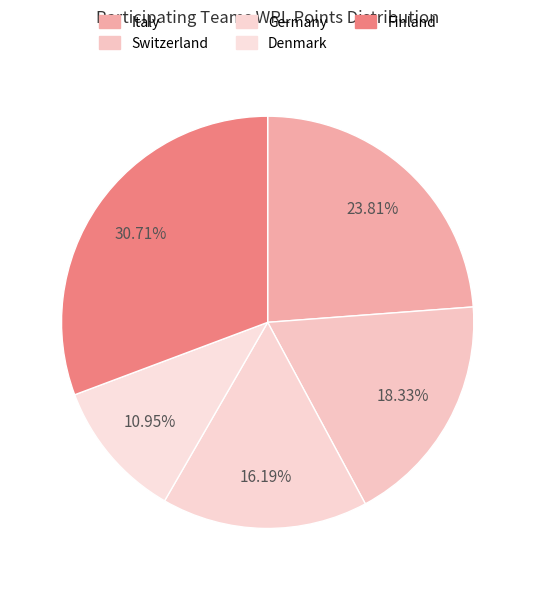

Count the number of slices in the pie.

5